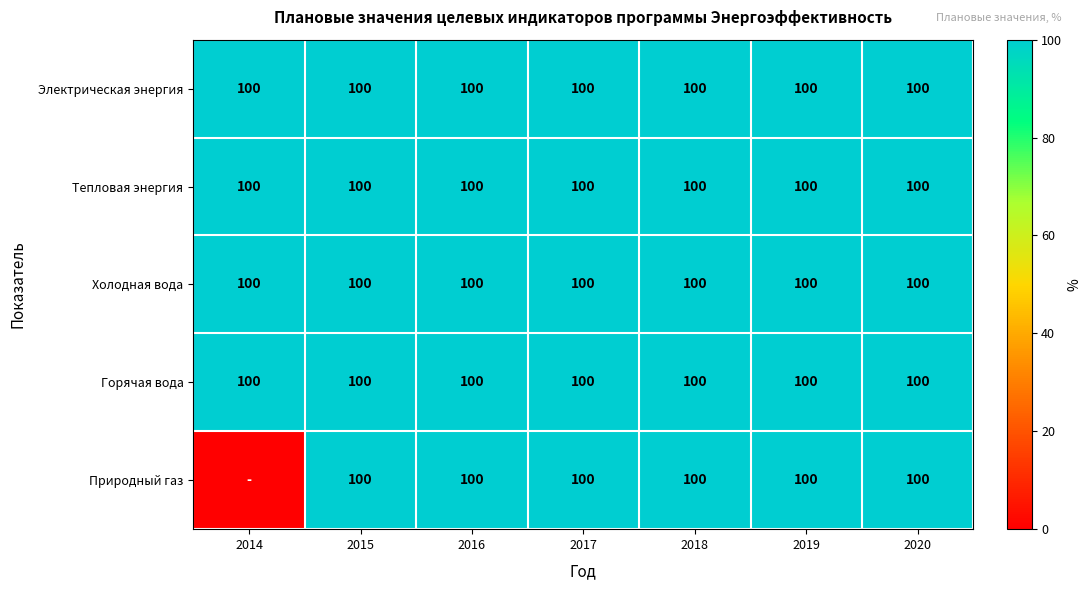

Is it true that Горячая вода equals 177 at 2019?

False